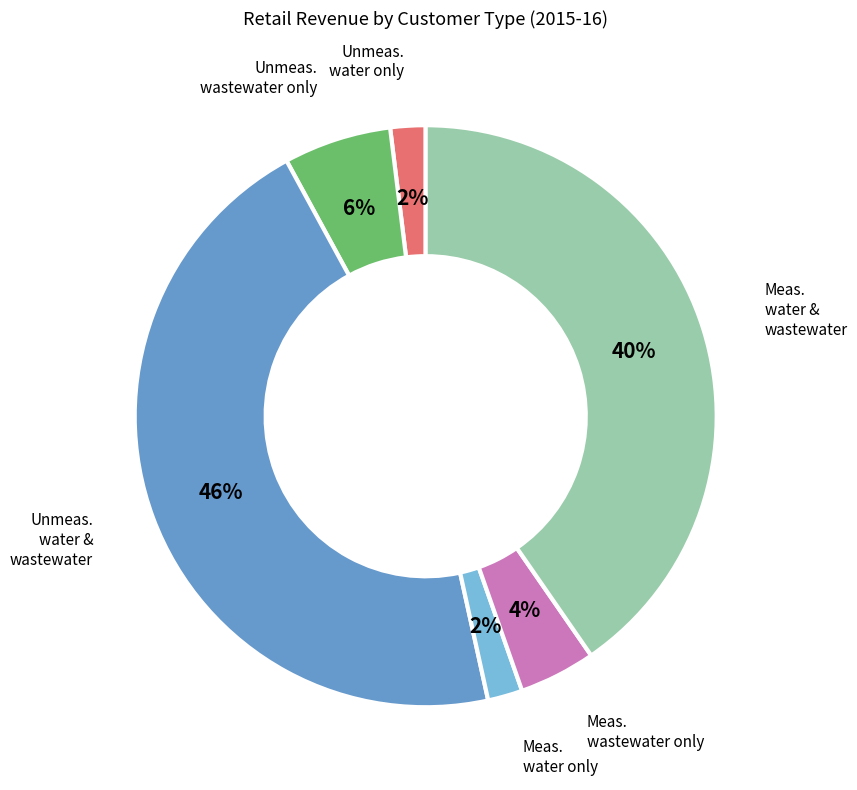

How many segments does this pie chart have?

6